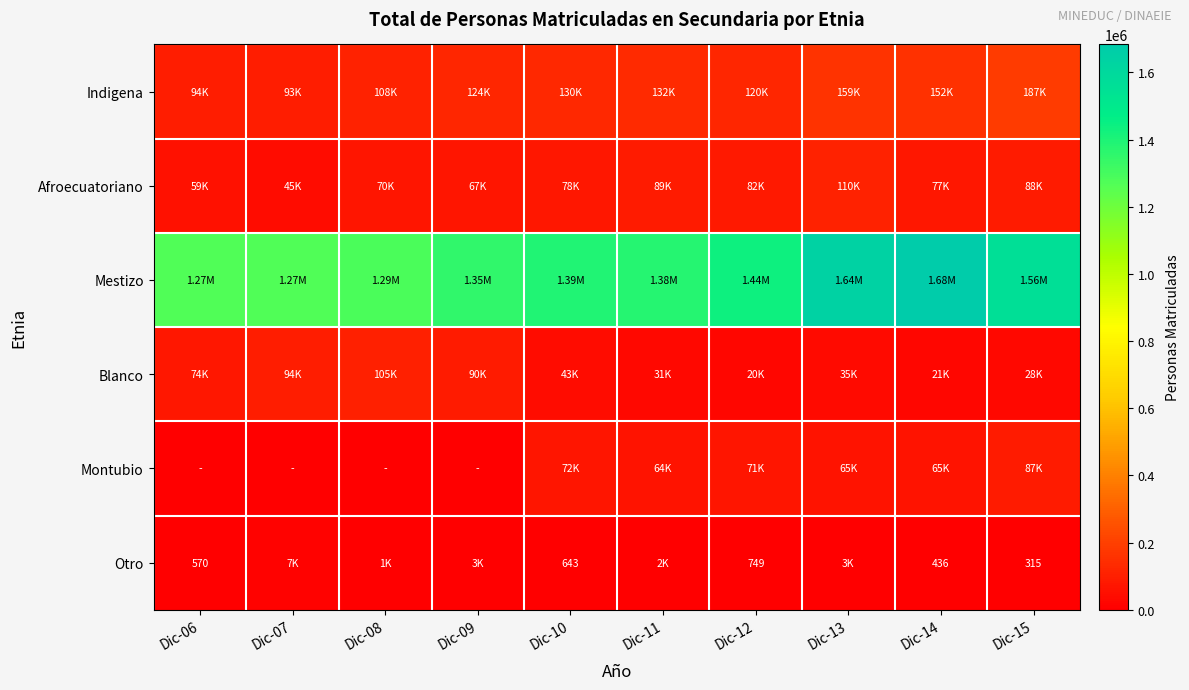

What is the sum of the Otro values at Dic-13 and Dic-09?

6572.4